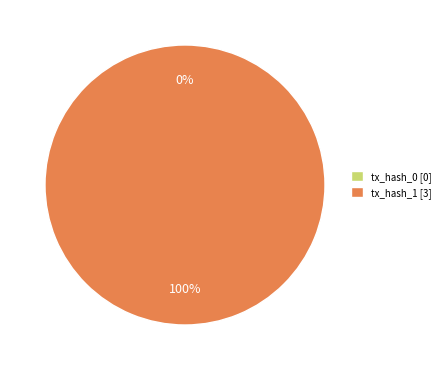

What portion of the pie excludes tx_hash_0?

100.0%